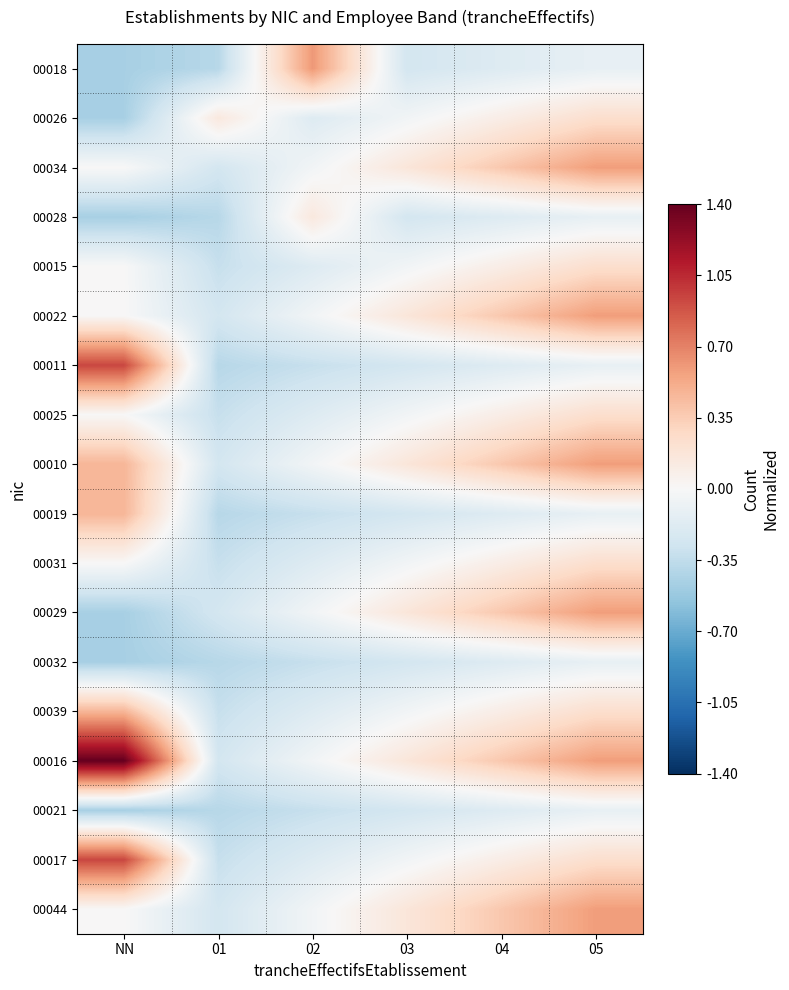

Which label corresponds to the largest value in the chart?

NN